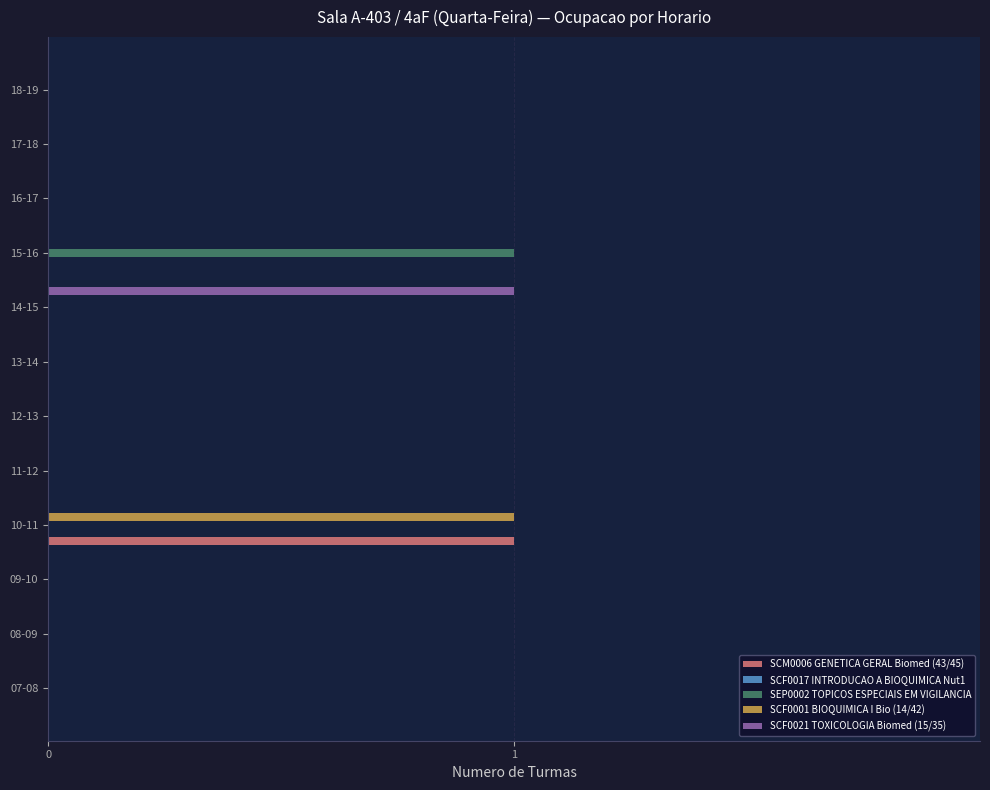

At which category is the sum across all series the highest?

10-11